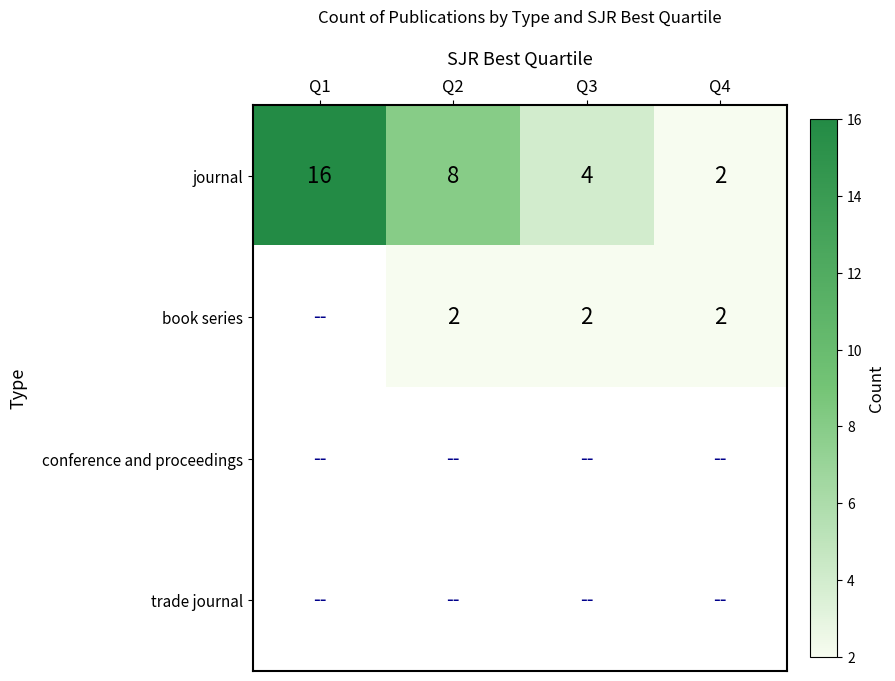

The value of book series at Q3 is 3. True or false?

False